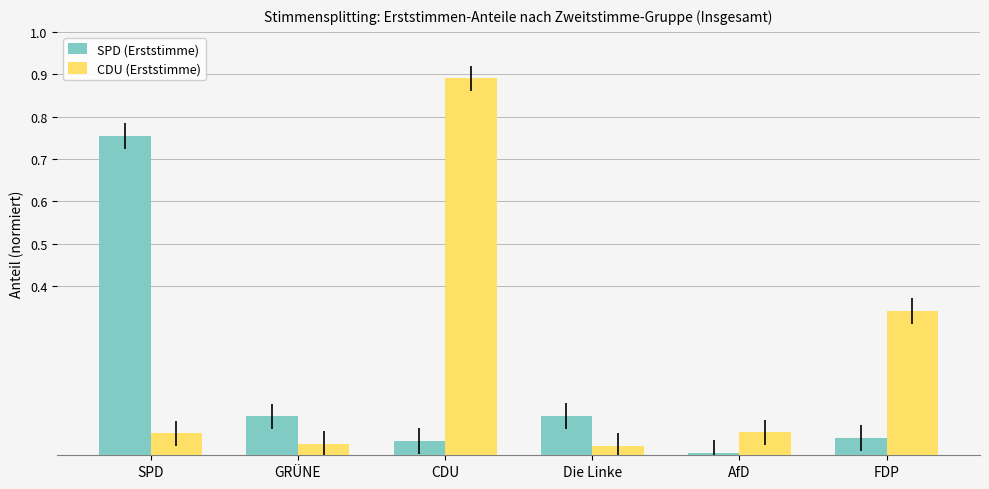

Between CDU and AfD, which series saw the biggest shift?

CDU (Erststimme)